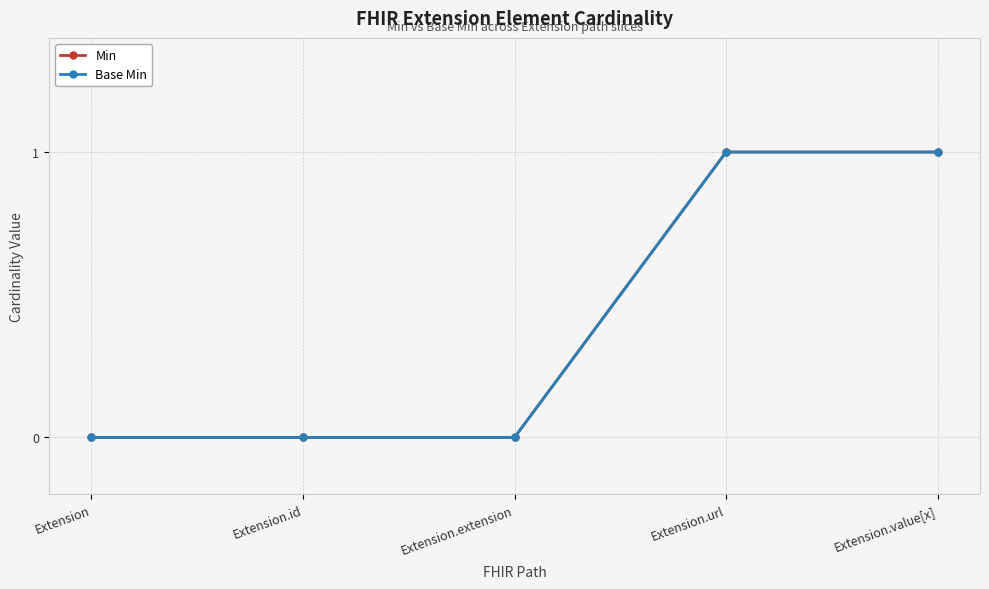

How many lines are shown in the chart?

2